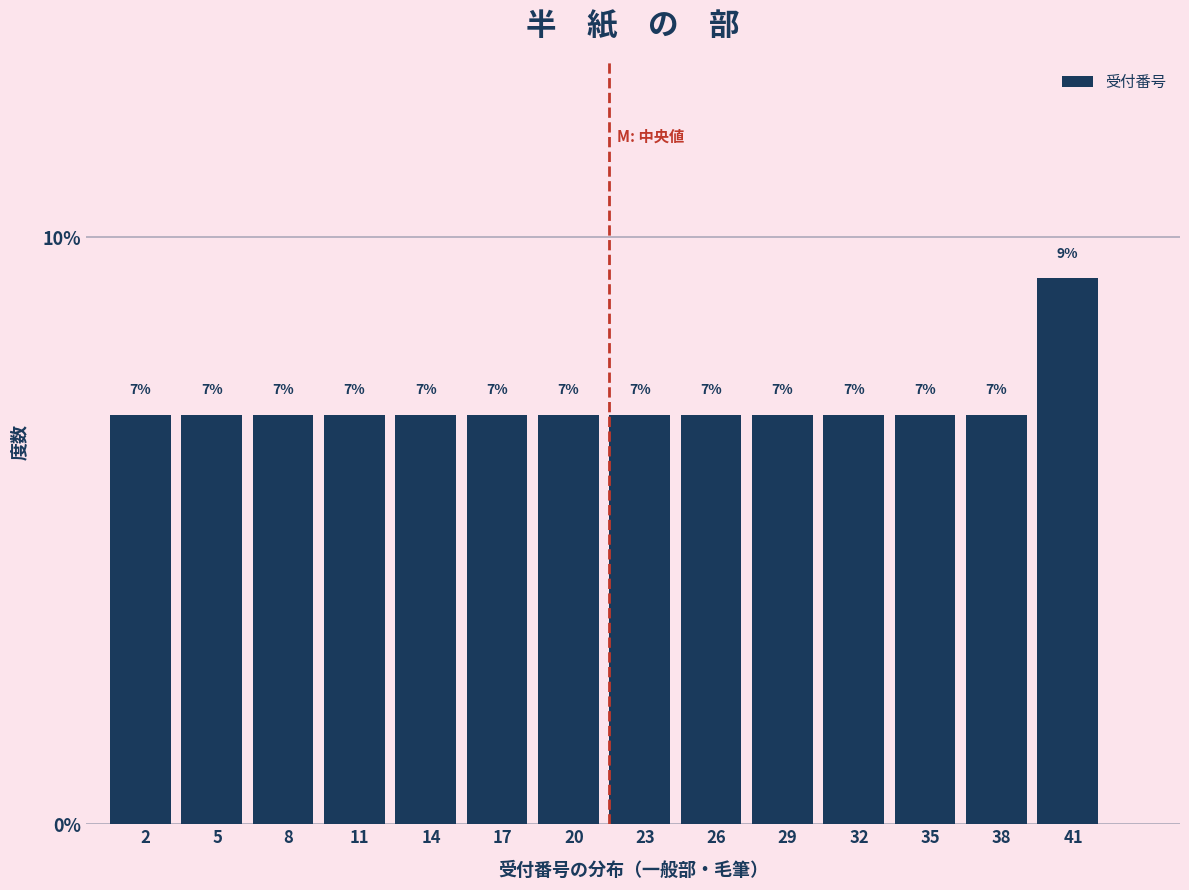

What is the value of the 12th bar from the left?

7.0